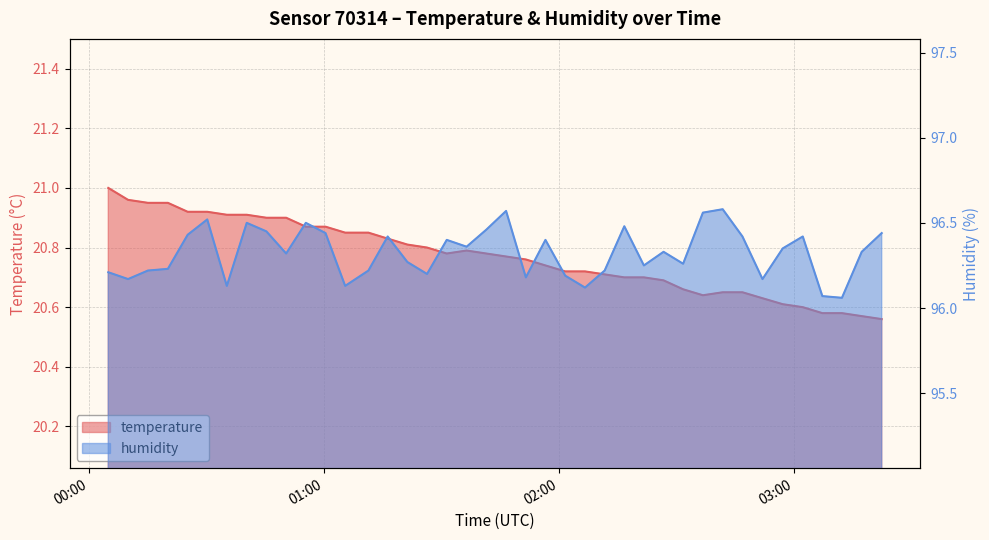

List the series in order of their overall mean, highest first.

humidity, temperature